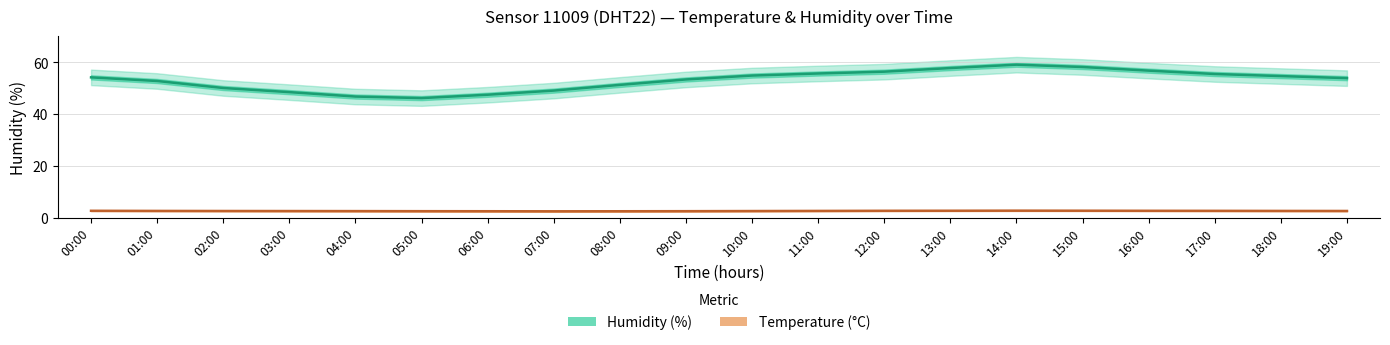

Which series has the widest spread of values?

Humidity (%)